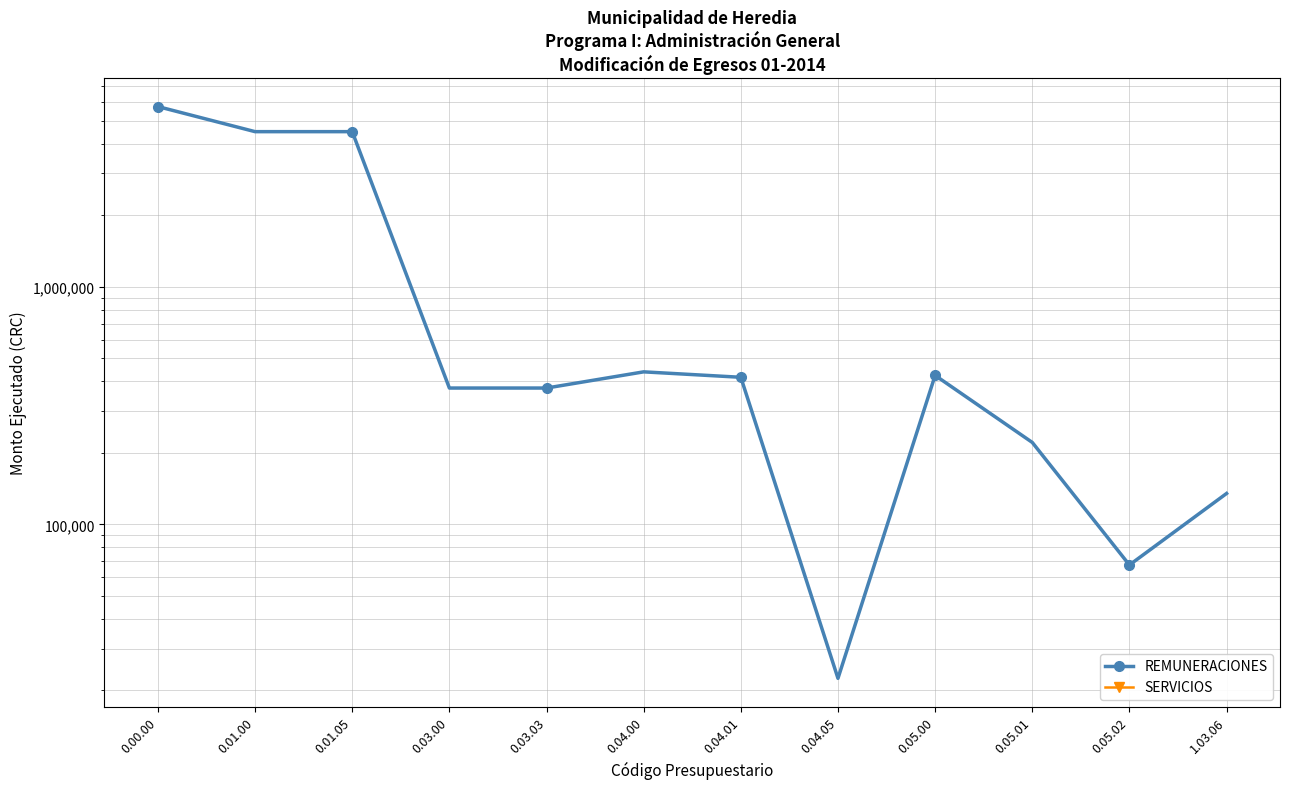

What are all the series names shown in the legend?

REMUNERACIONES, SERVICIOS